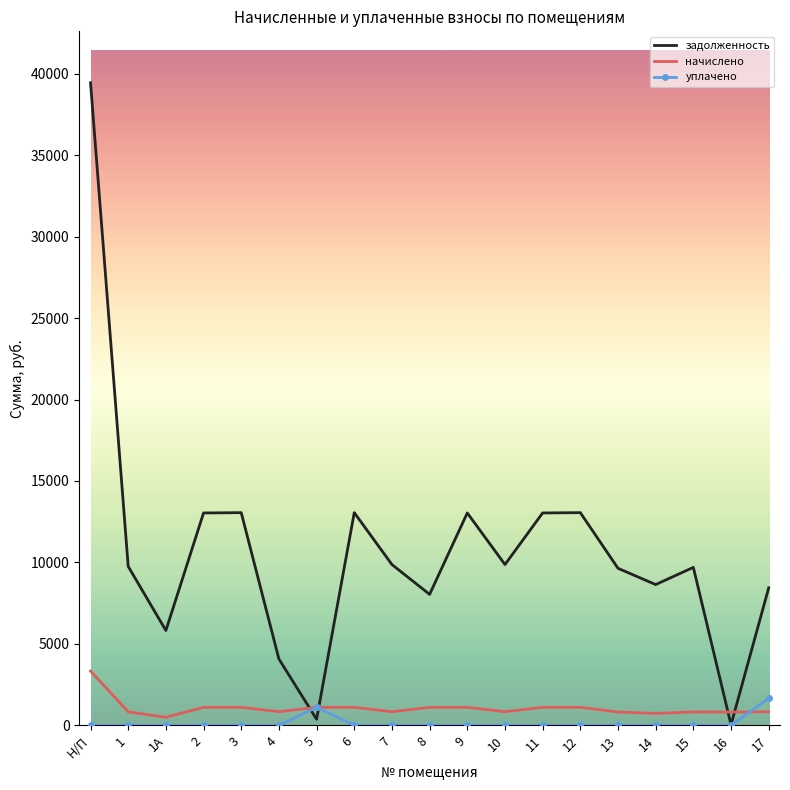

Which series has the widest spread of values?

задолженность